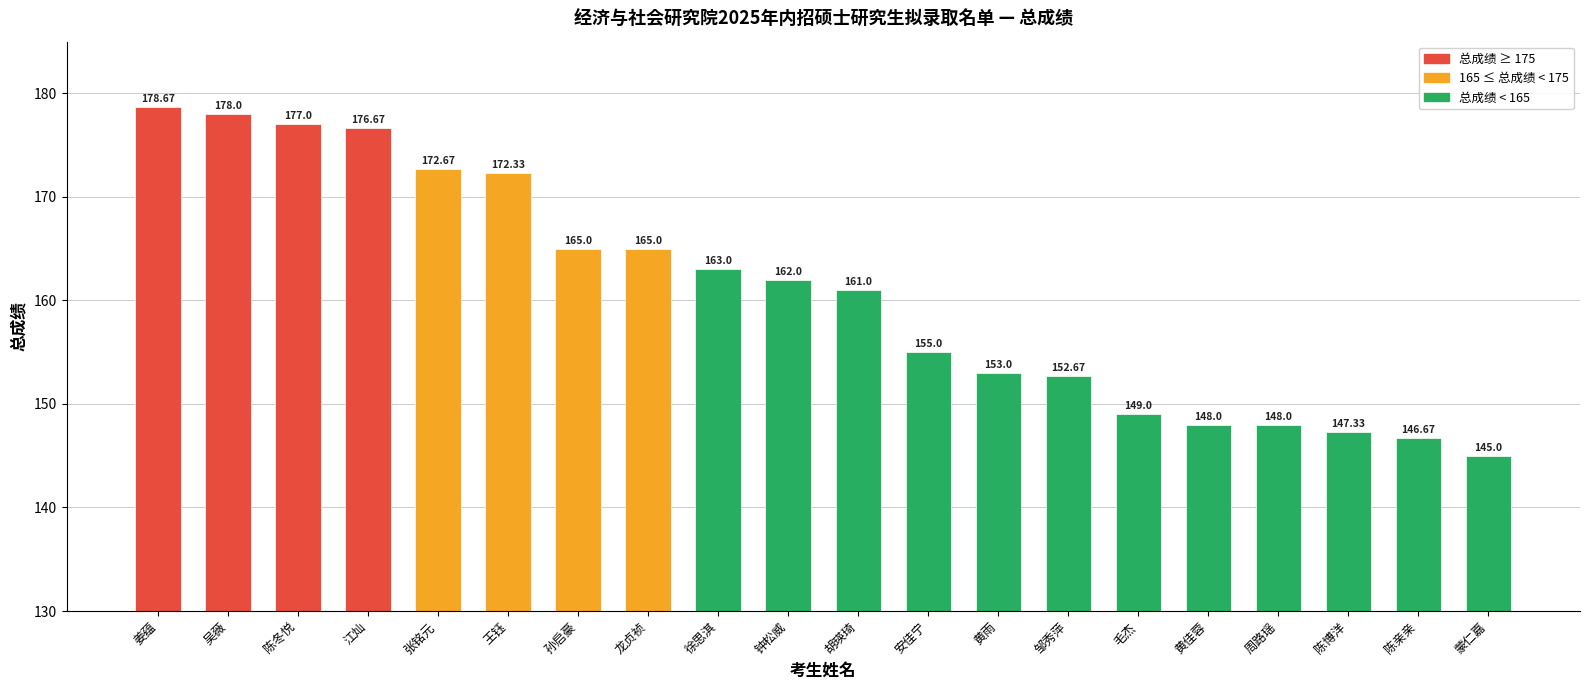

The chart shows a value of 214.3 at 邹秀萍. True or false?

False